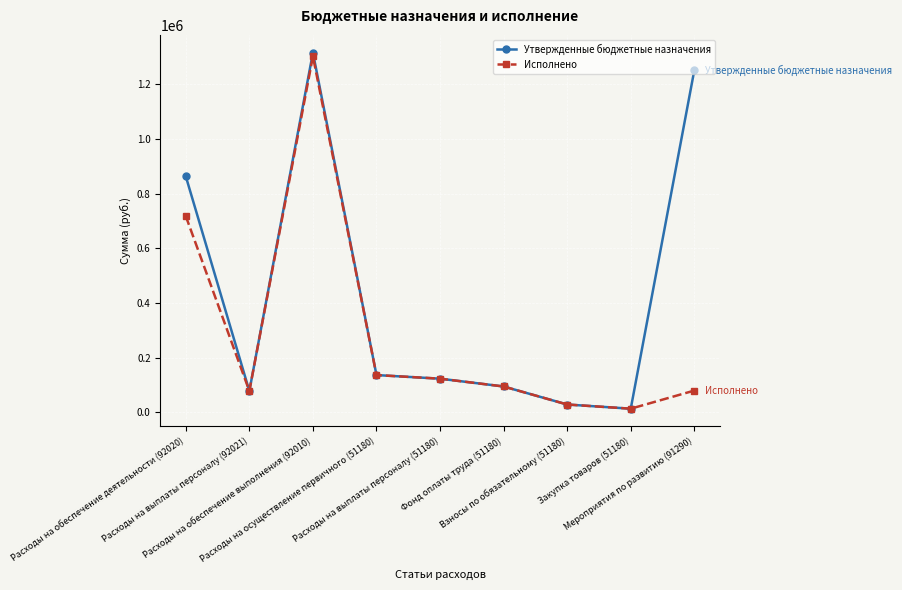

What is the maximum value for Утвержденные бюджетные назначения?

1315369.7